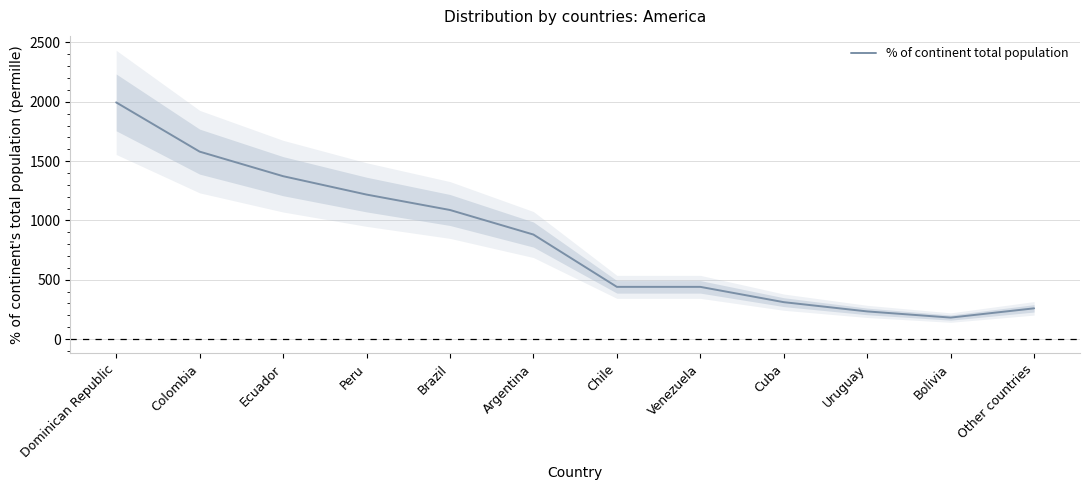

What is the difference between the values at Colombia and Venezuela?

1140